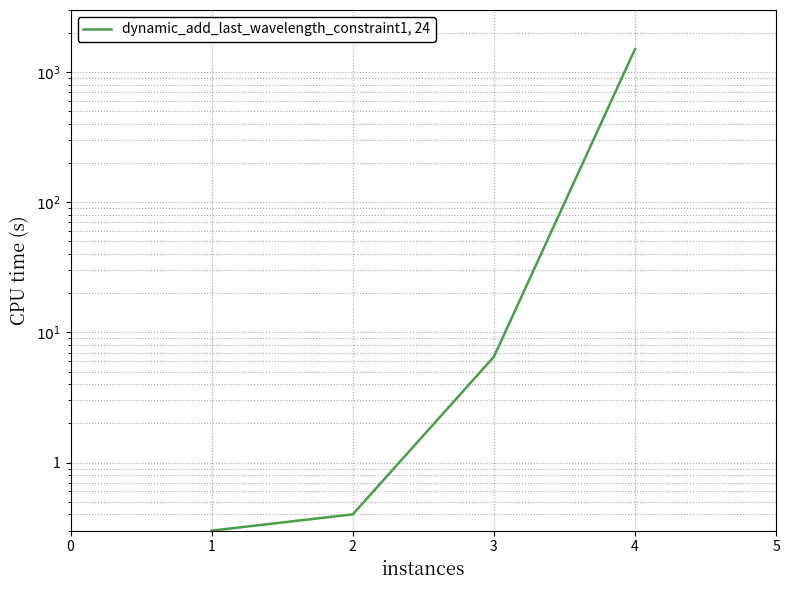

Does the chart have visible grid lines?

Yes